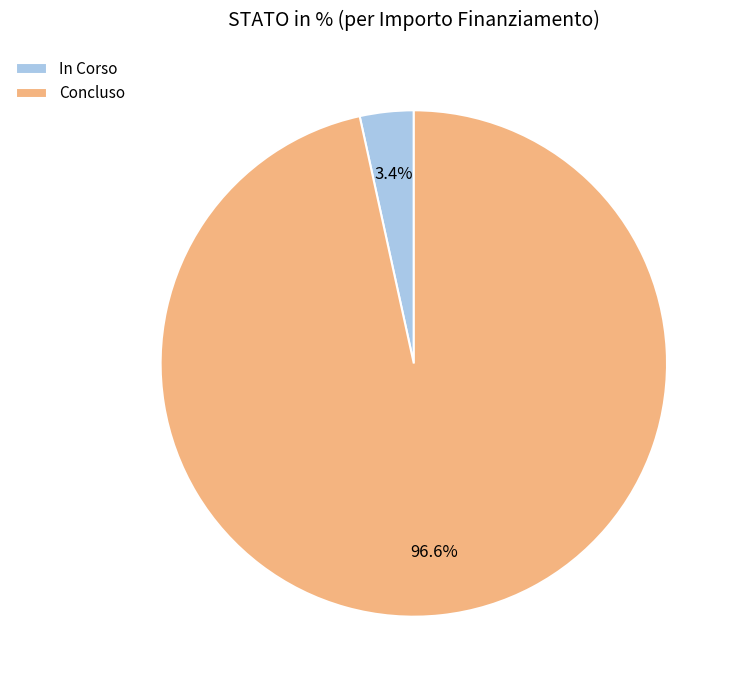

What is the smallest slice in the pie chart?

In Corso